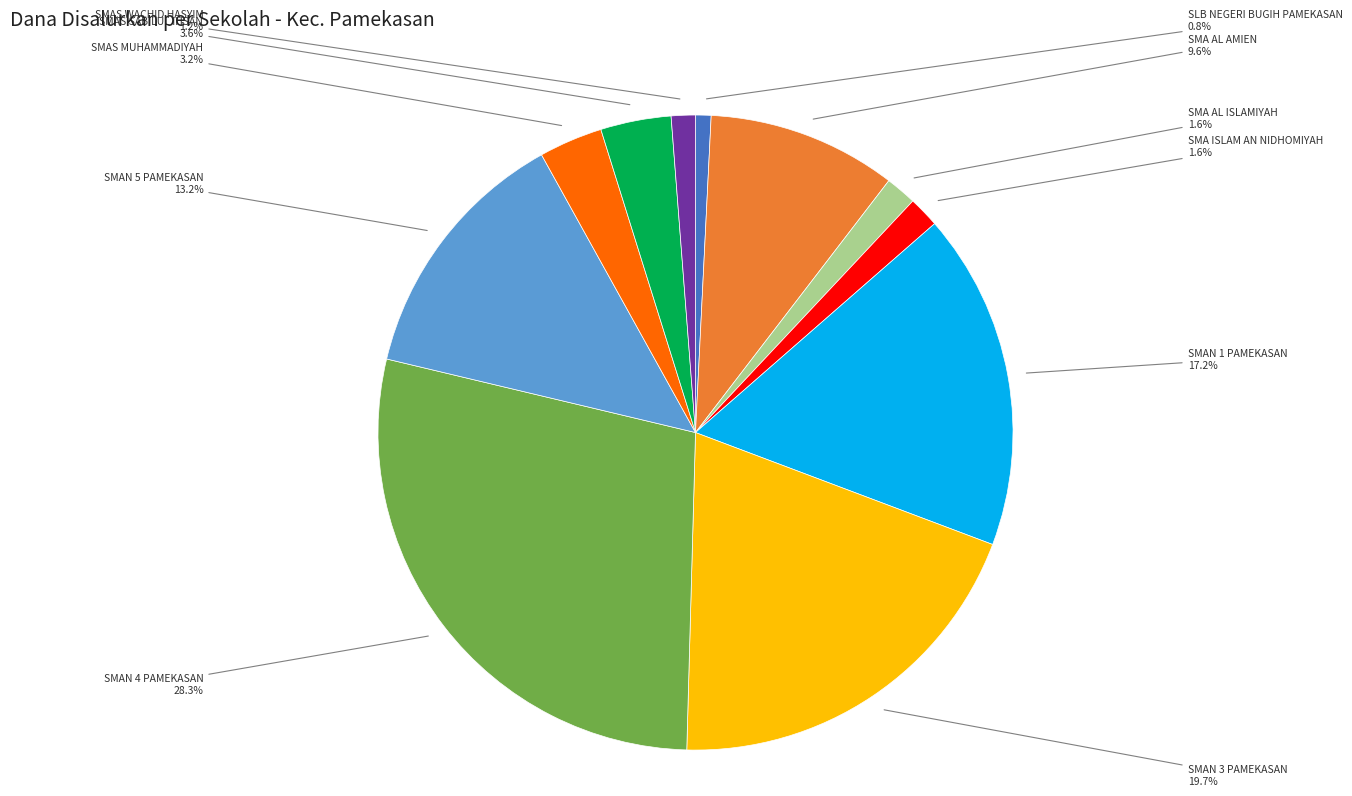

Is there any slice that represents more than half of the pie?

No